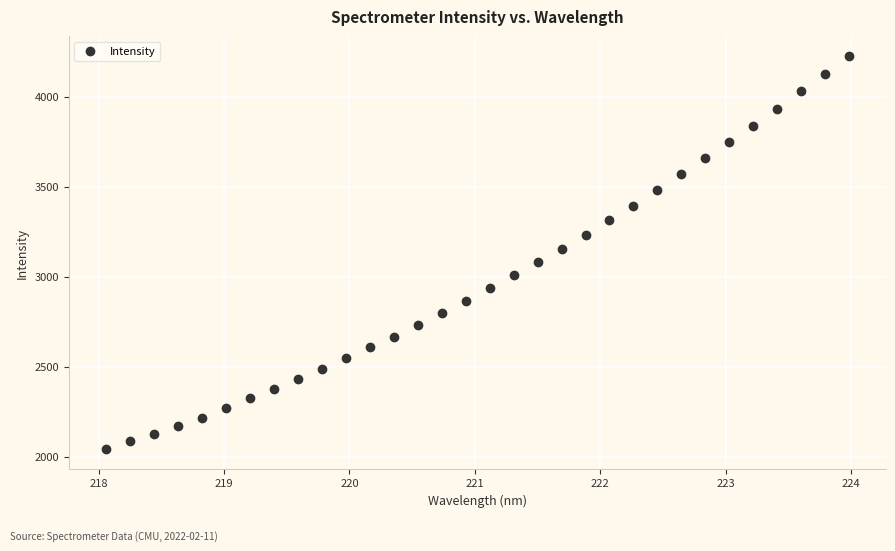

What is the range of X values (max minus min)?

5.9